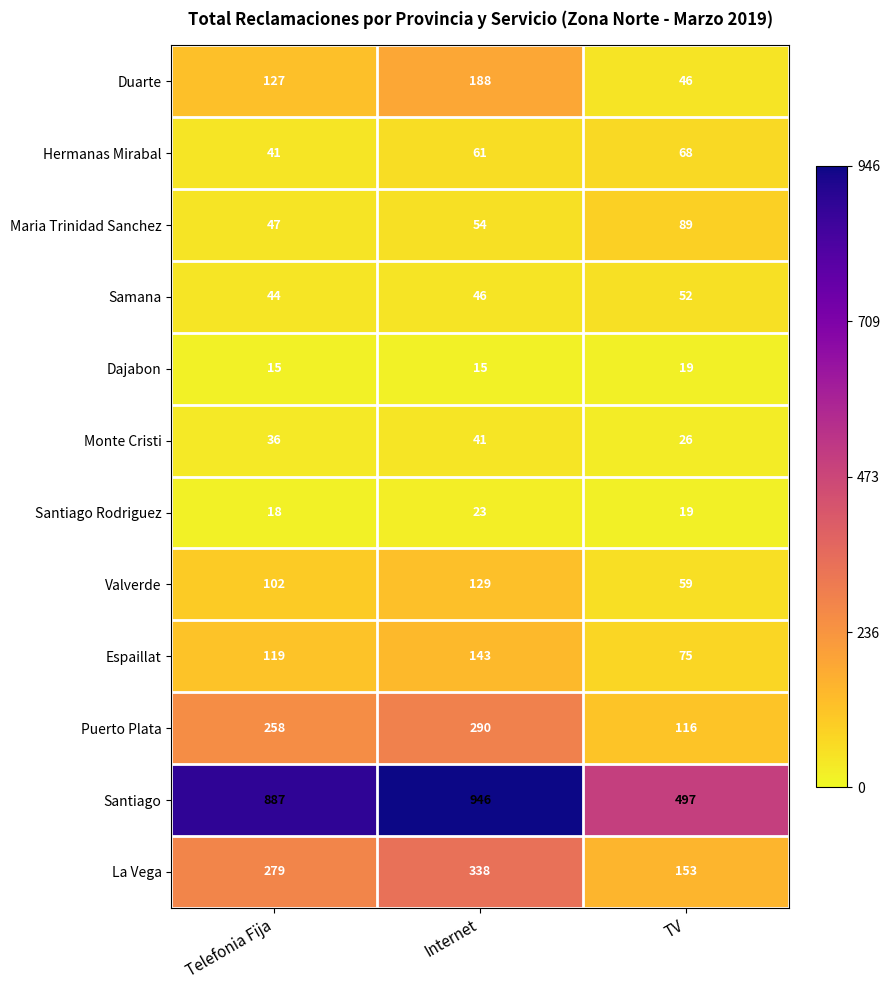

Which category has the highest value across all series?

Internet